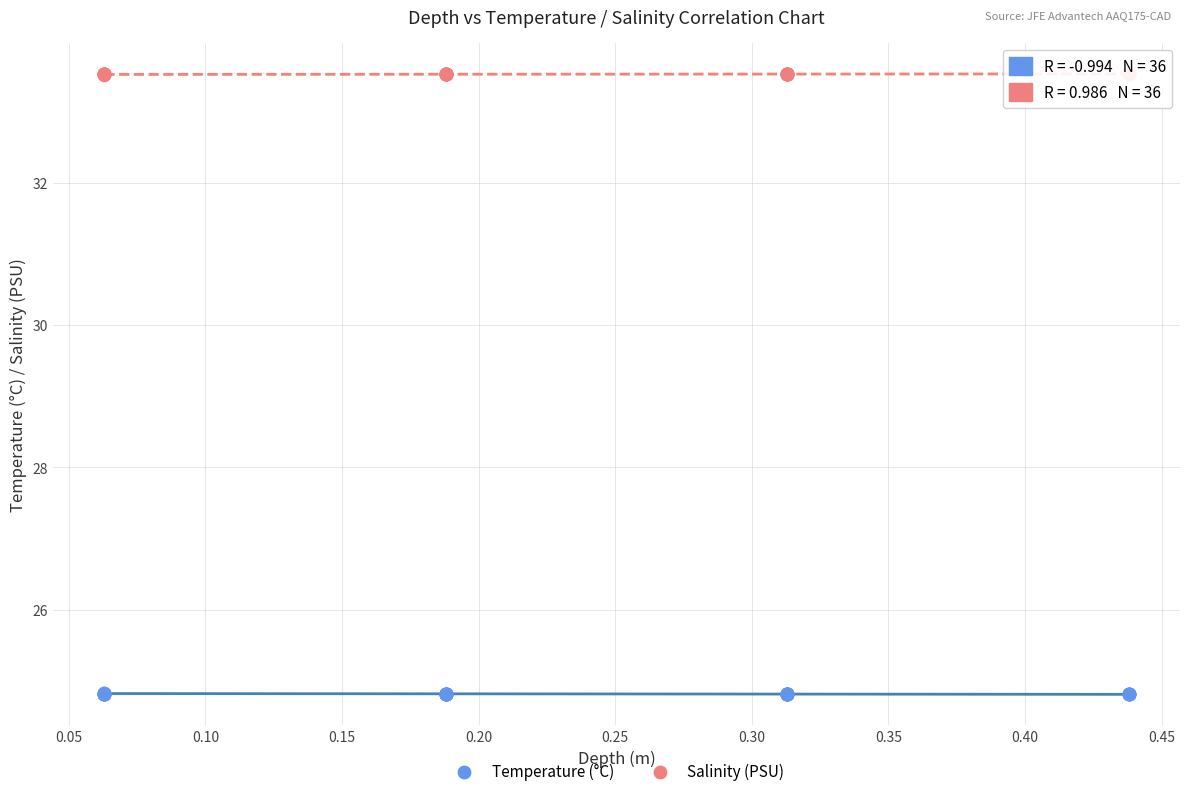

Which series contains the highest Y value?

Salinity (PSU)